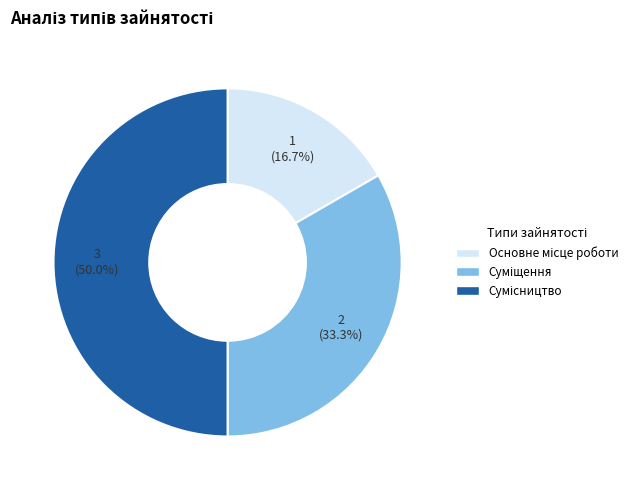

To the nearest percent, what percentage of the pie is Суміщення?

33%